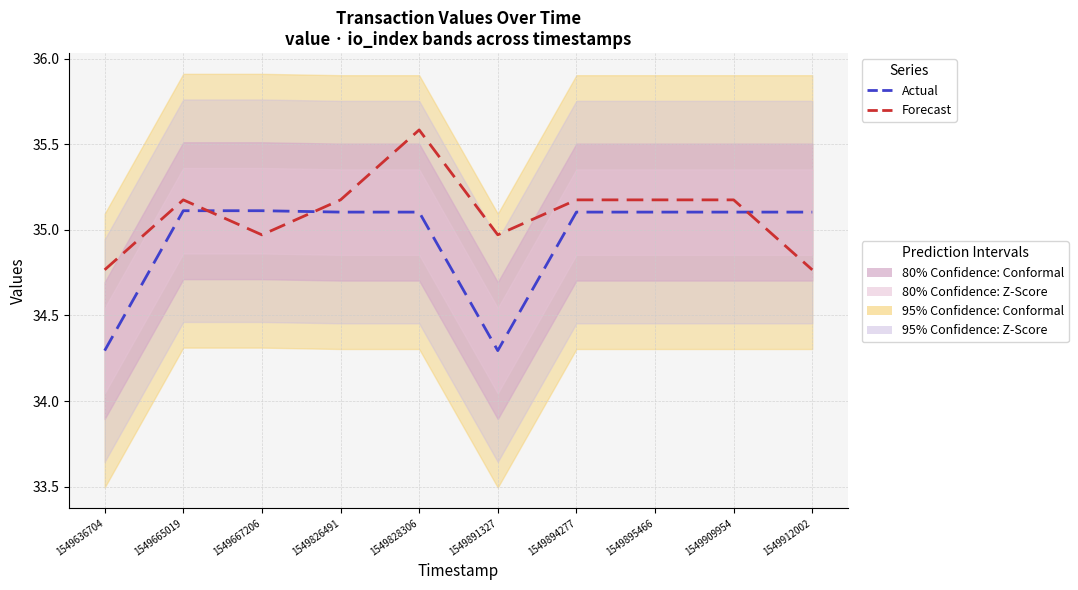

What is the value of the Actual point at the 6th from the left?

34.3